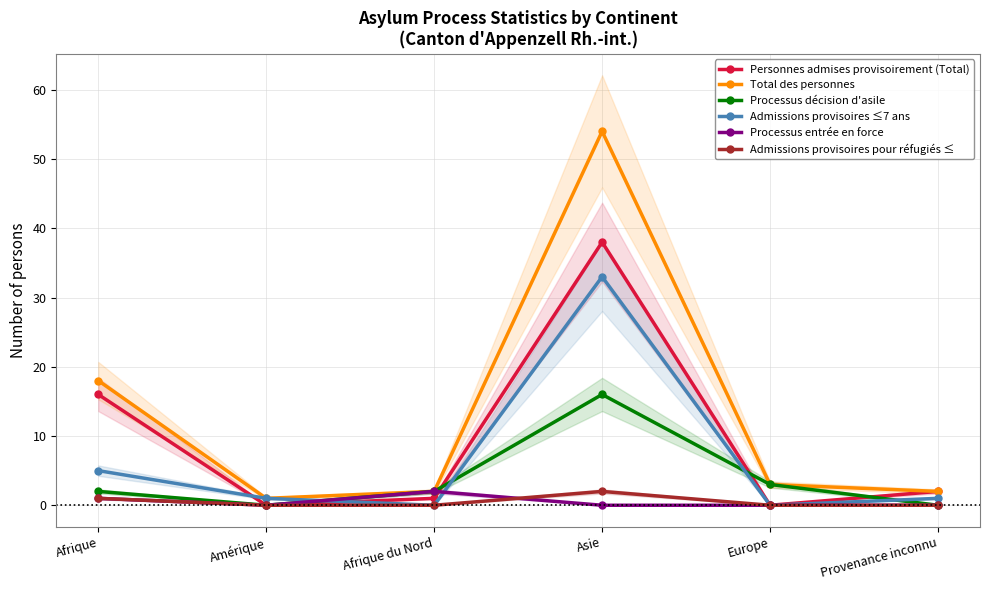

At which category does the chart reach its peak across all series?

Asie